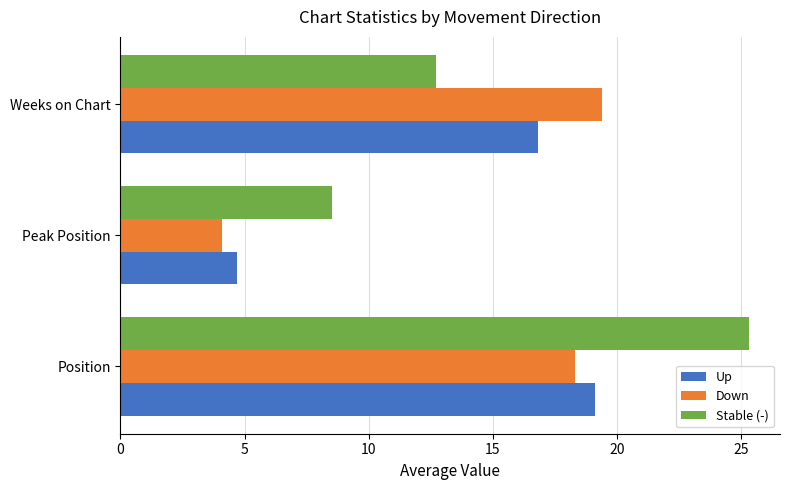

At Weeks on Chart, list the series in order from largest to smallest.

Down, Up, Stable (-)